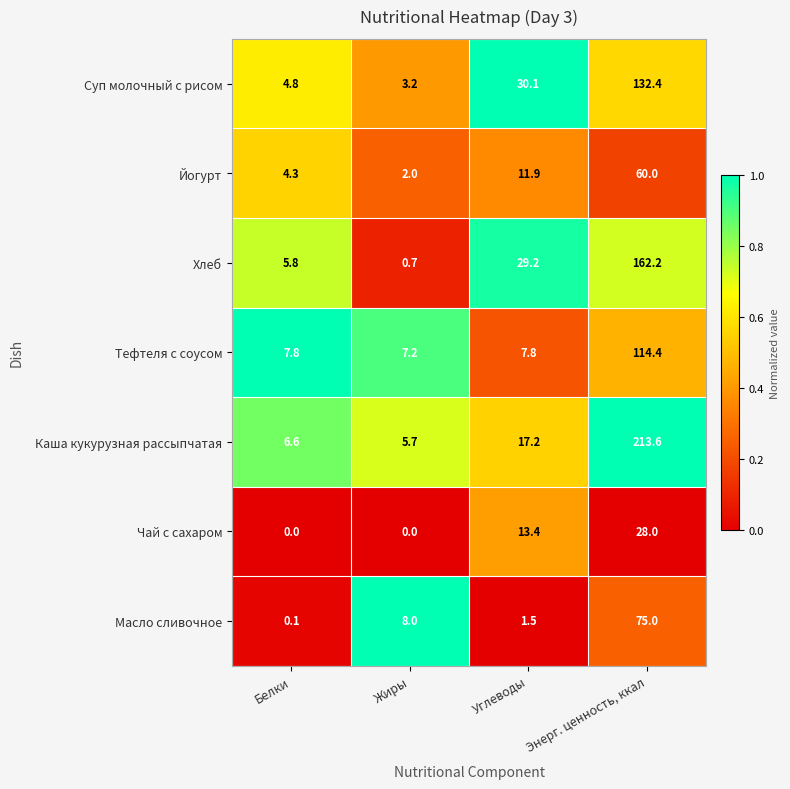

True or false: Масло сливочное has a value of 0.1 at Белки.

True